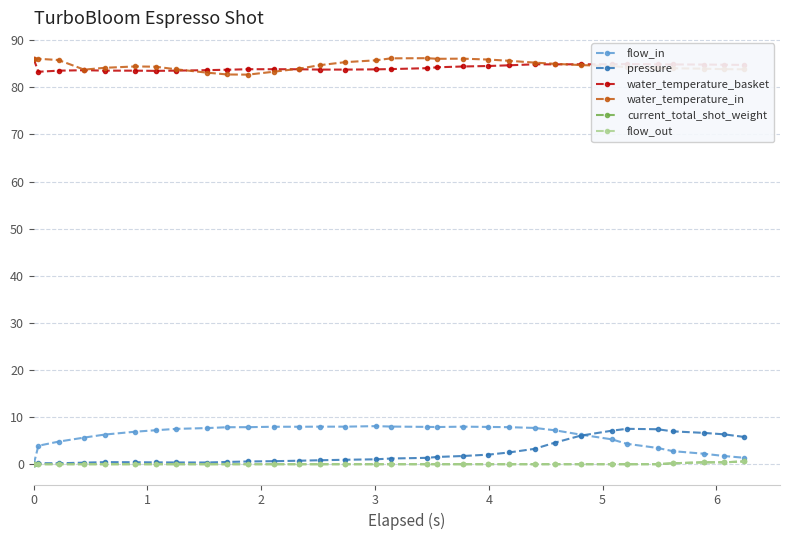

True or false: water_temperature_in and water_temperature_basket intersect in this chart.

True